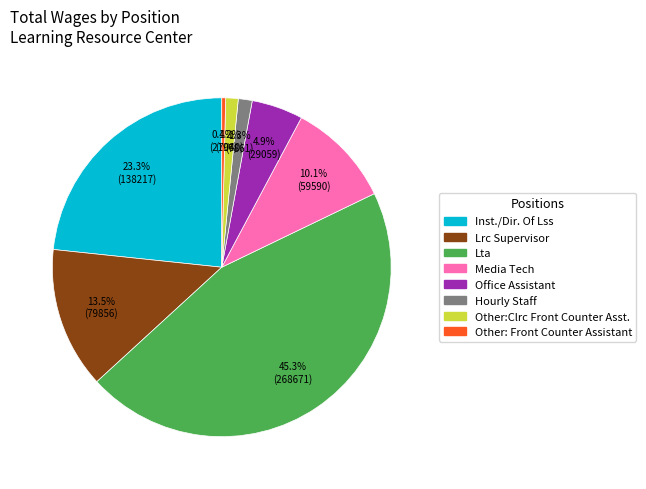

Does Other:Clrc Front Counter Asst. represent more than half of the total?

No